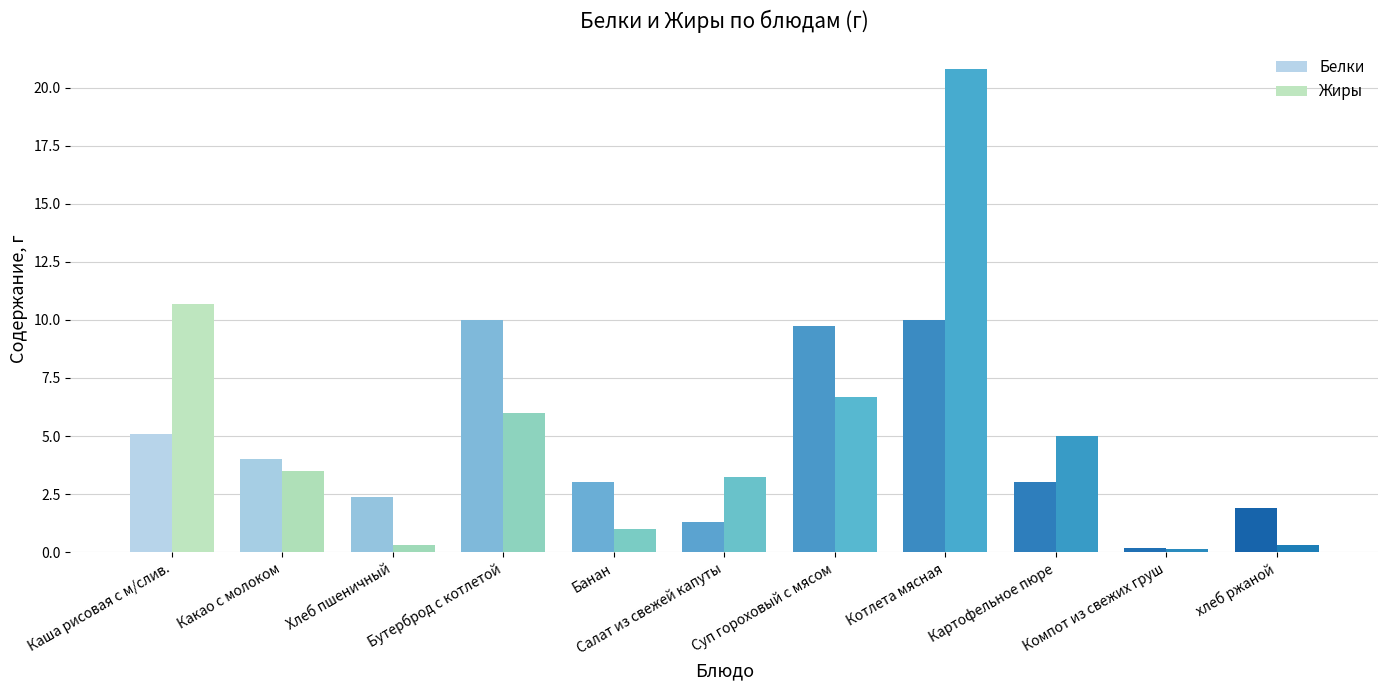

Rank the series by their maximum value, from lowest to highest.

Белки, Жиры